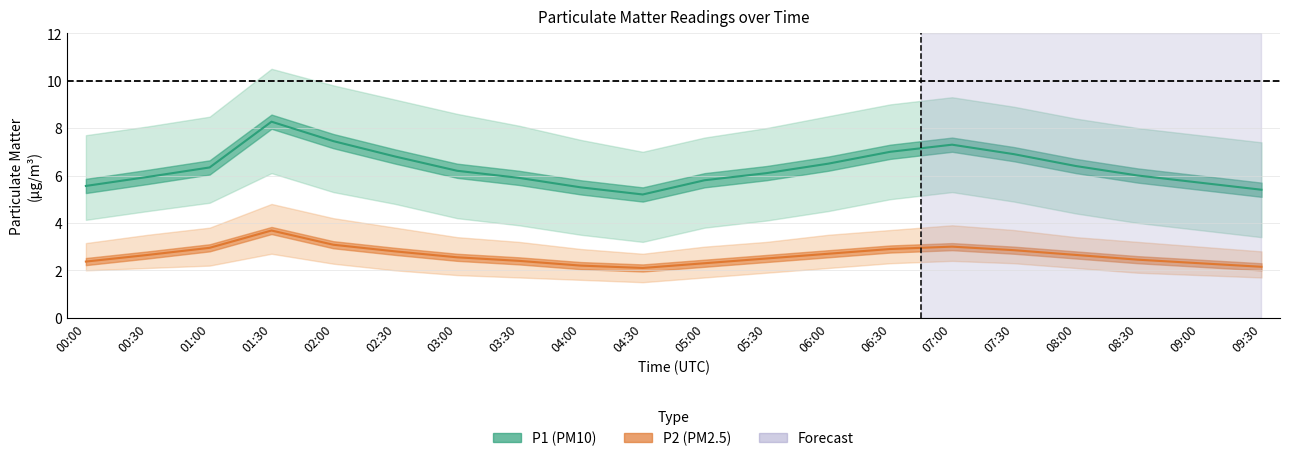

What is the value of the P2_lower point at the 16th from the left?

2.3